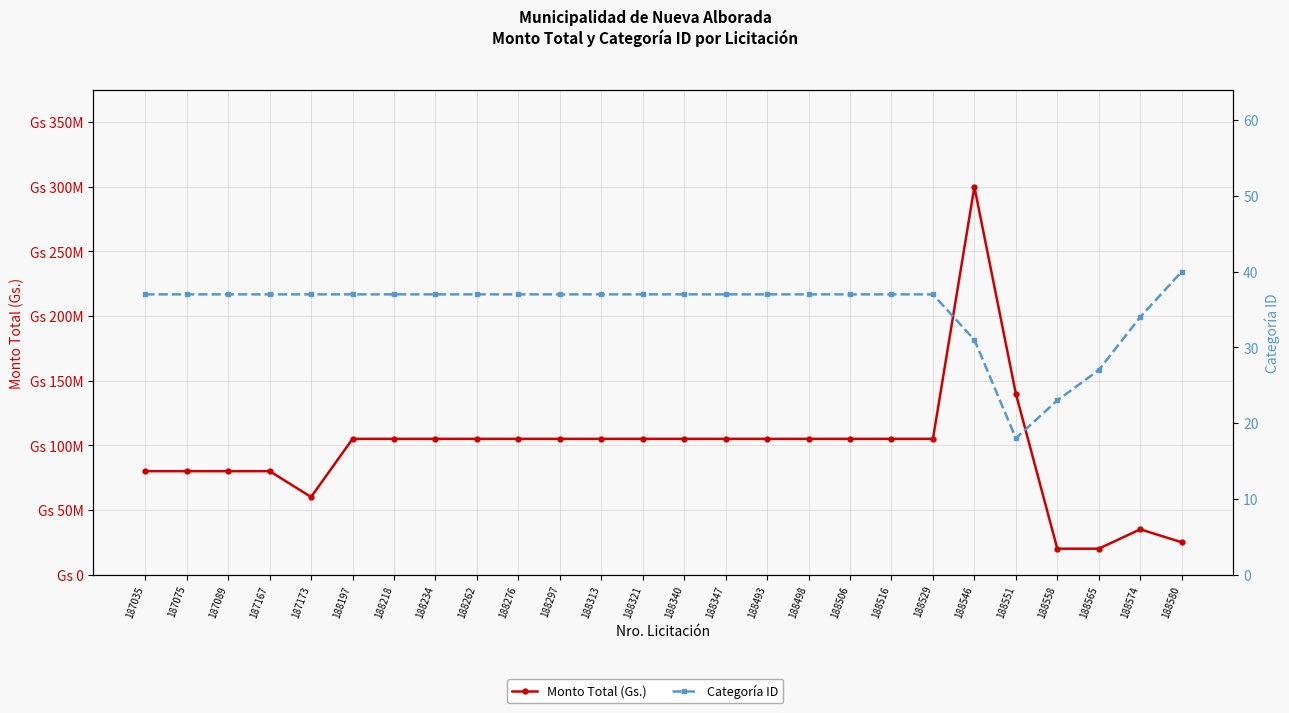

True or false: Monto Total (Gs.) has more than 0 points higher than both neighbors.

True